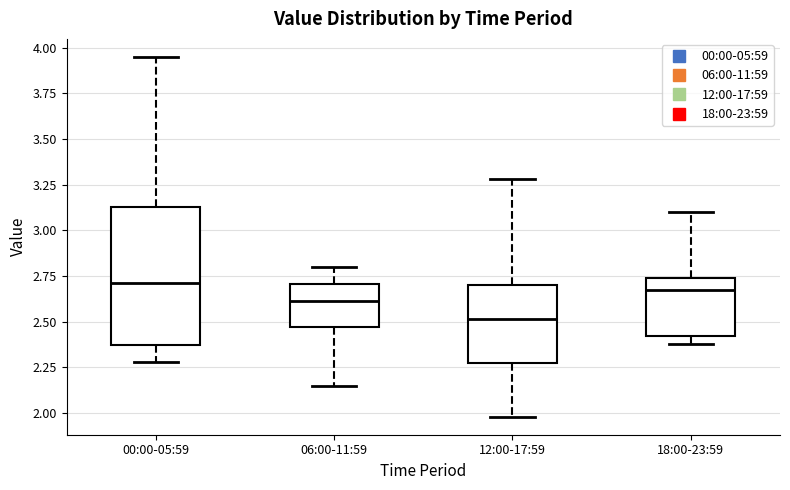

Where does the upper whisker of the box for 18:00-23:59 end on the y-axis? The values are not printed on the chart, so give them approximately, as read against the axis.

3.10